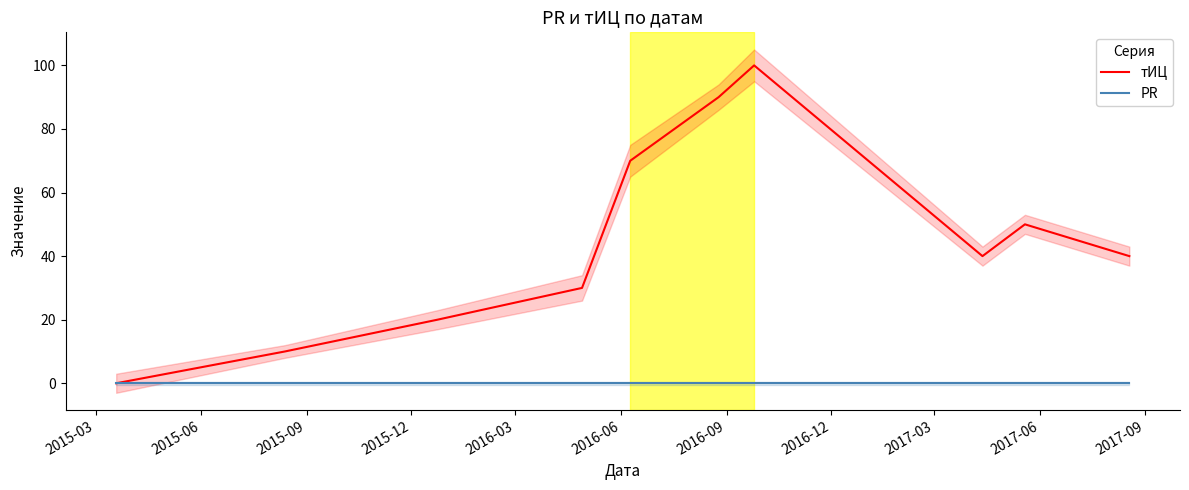

List the series in order of their overall mean, highest first.

тИЦ, PR